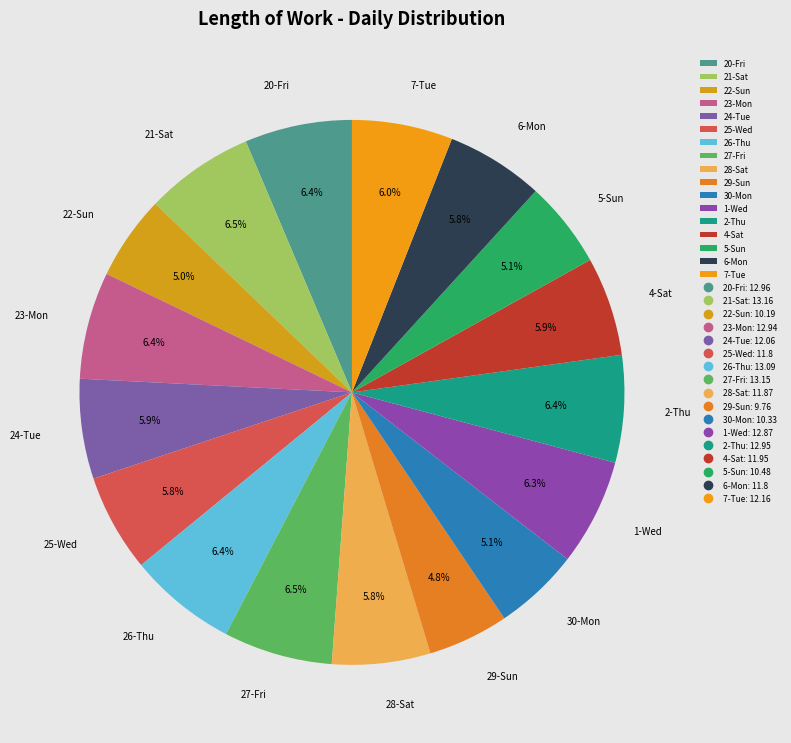

Count the number of slices in the pie.

17